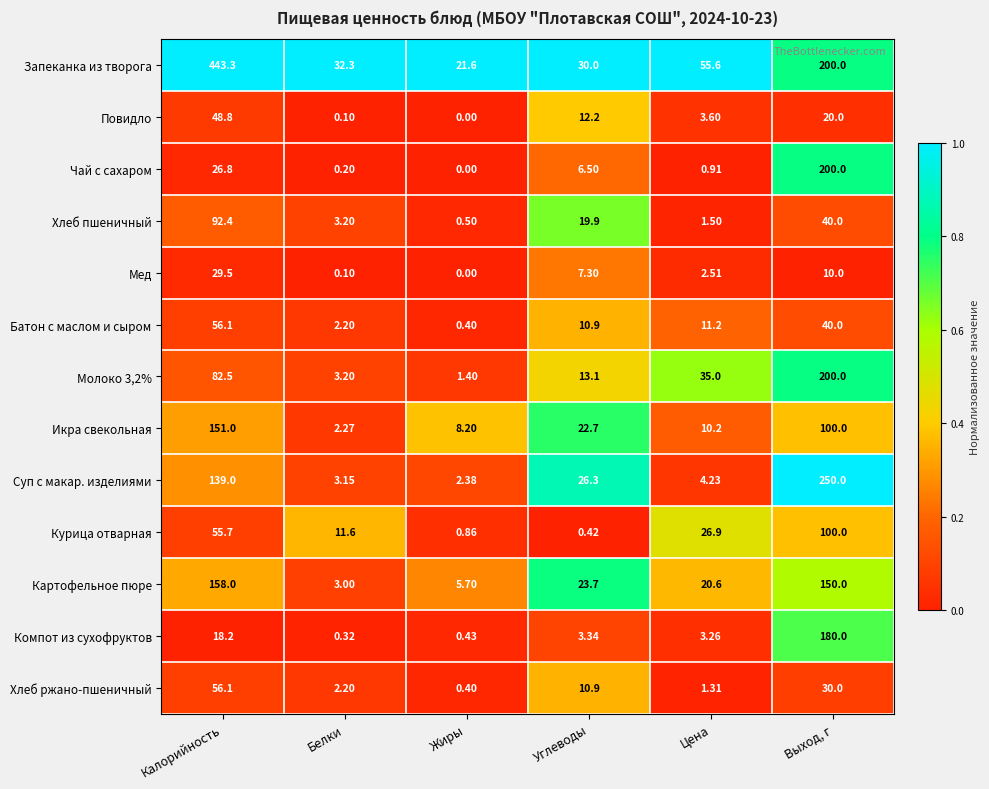

Which series changed the most between Цена and Выход, г?

Суп с макар. изделиями